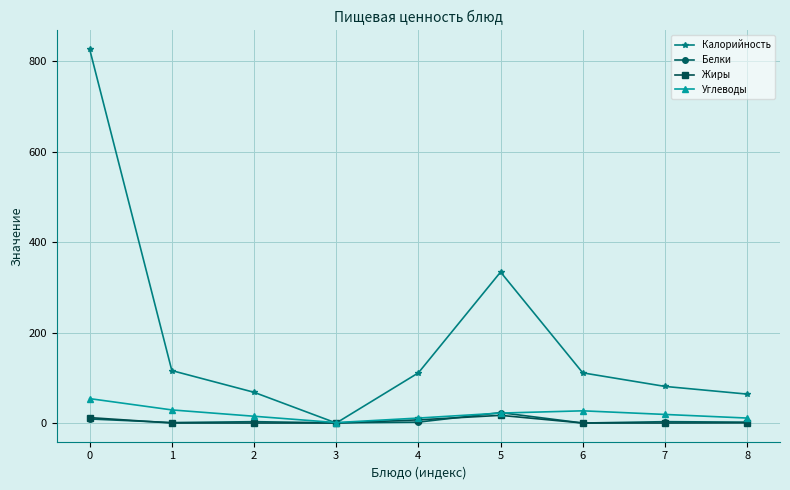

How many interior local peaks does the Калорийность series have?

1